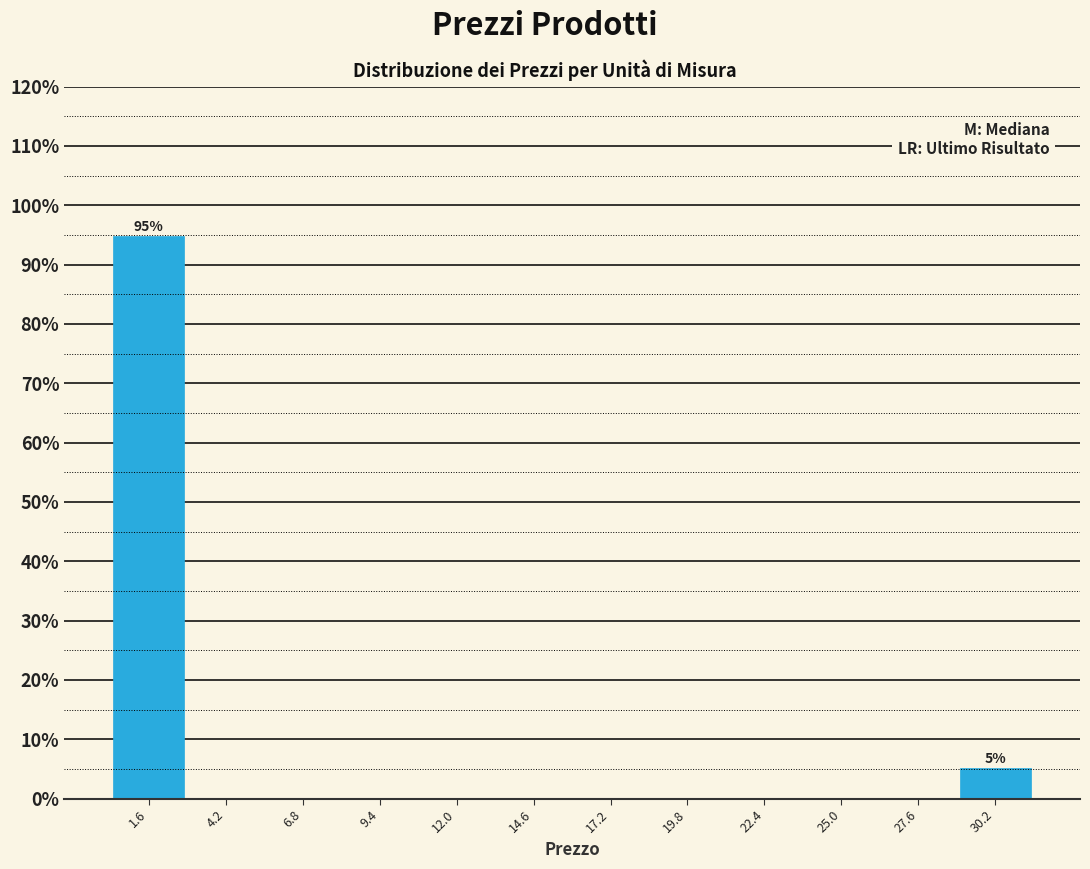

Which range on the x-axis has the tallest bar?

0.5 to 3.0